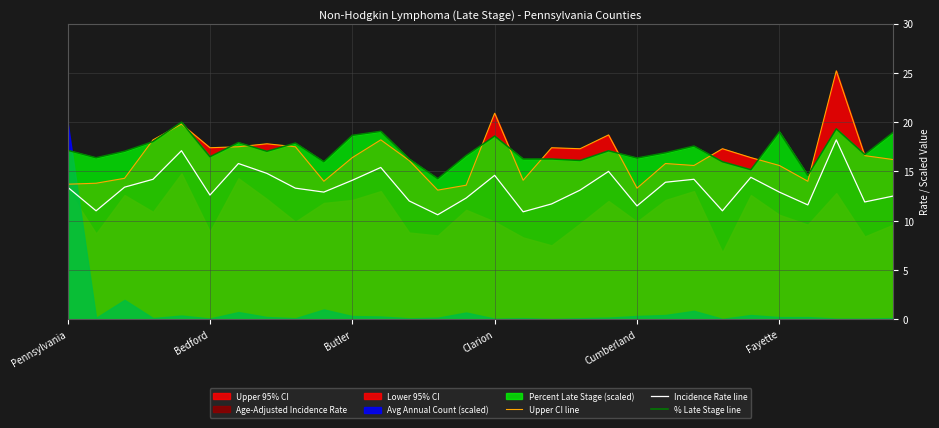

What is the greatest value displayed?

25.2